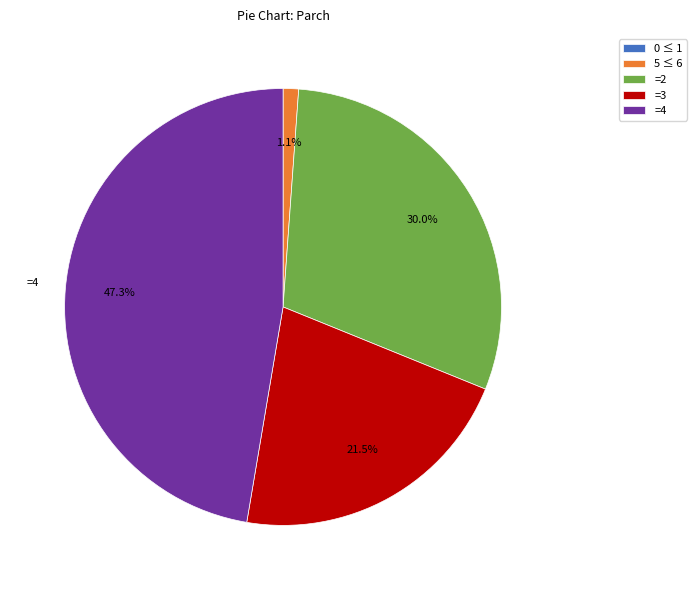

Is the sum of =4 and 5 ≤ 6 greater than half?

No